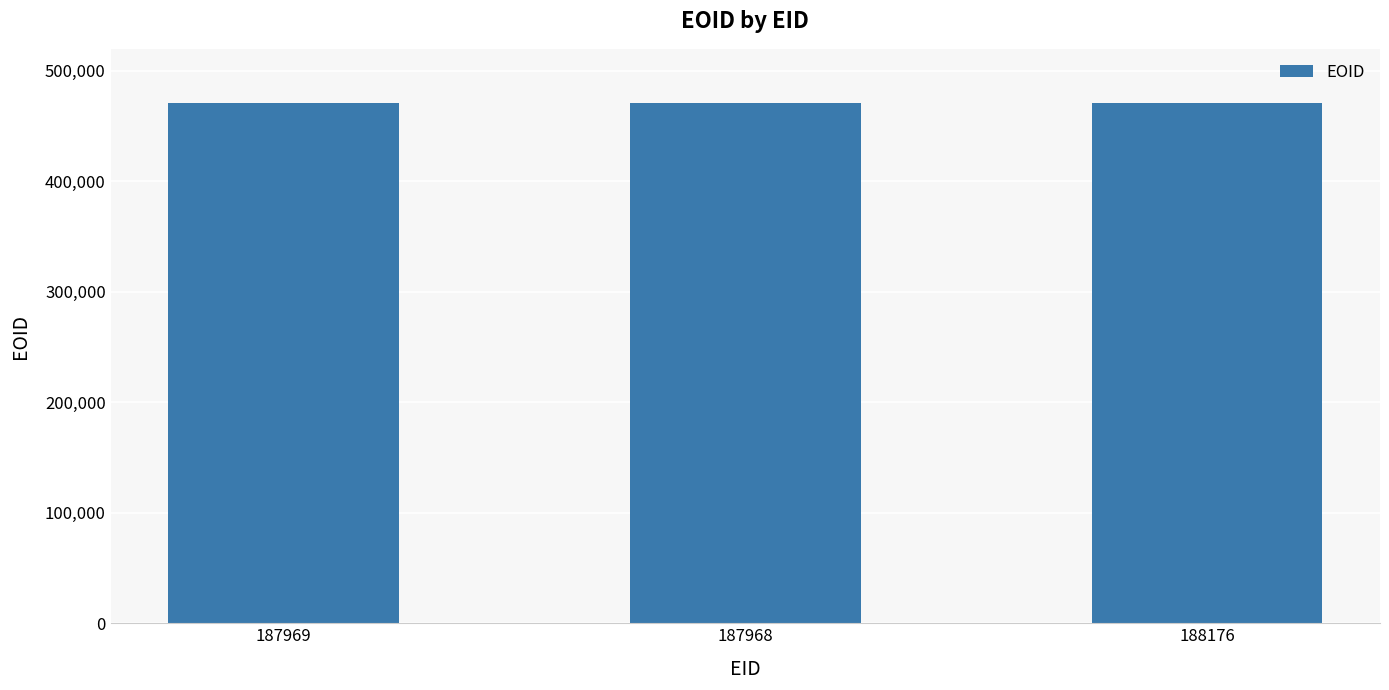

The chart shows a value of 471299 at 187969. True or false?

True